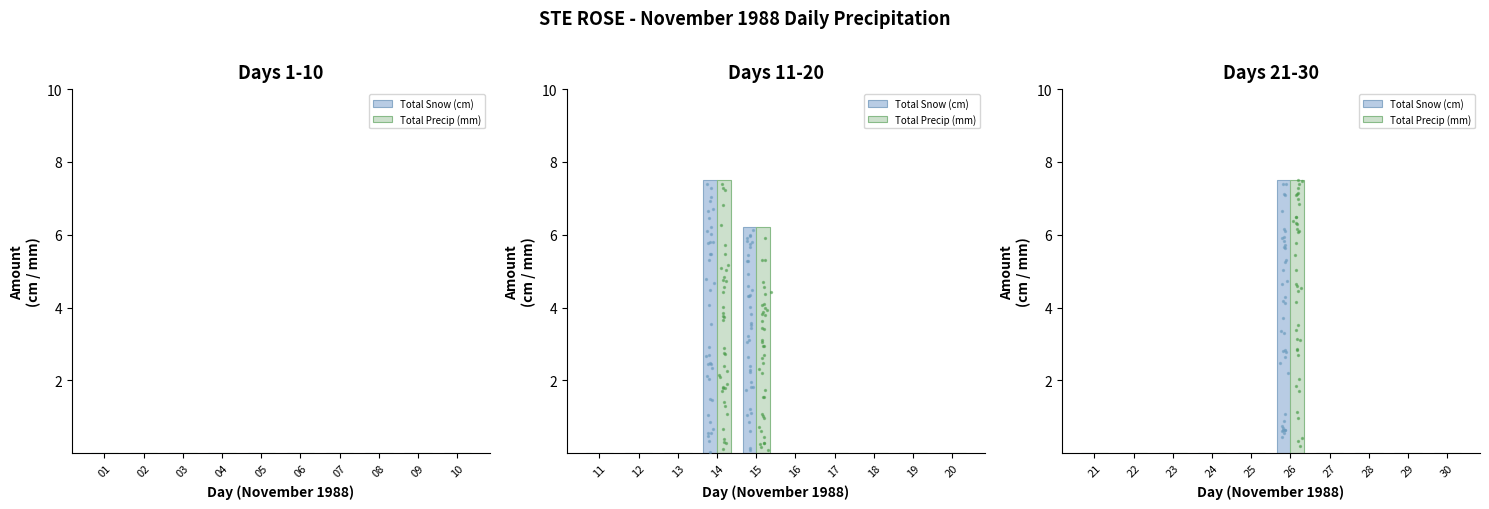

Which series reaches the minimum Y coordinate?

Total Snow (cm)